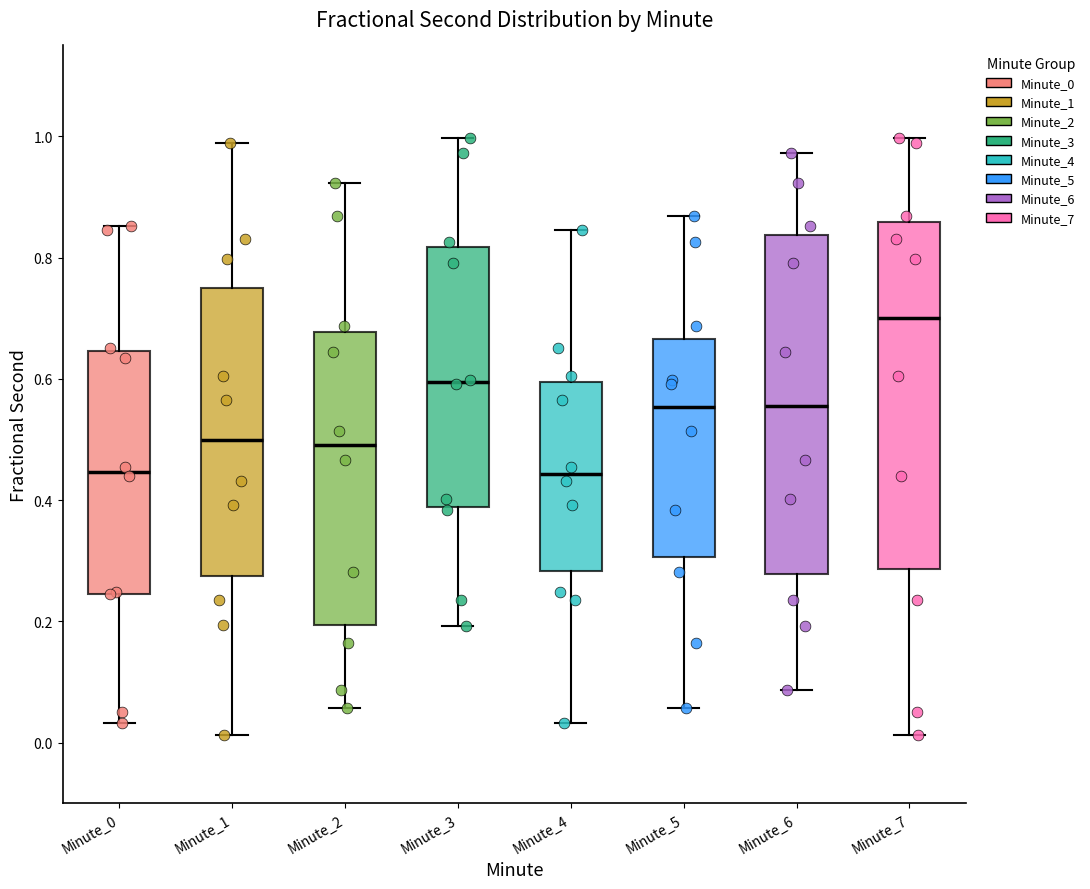

Where does the lower whisker of the box for Minute_0 end on the y-axis? The values are not printed on the chart, so give them approximately, as read against the axis.

0.04